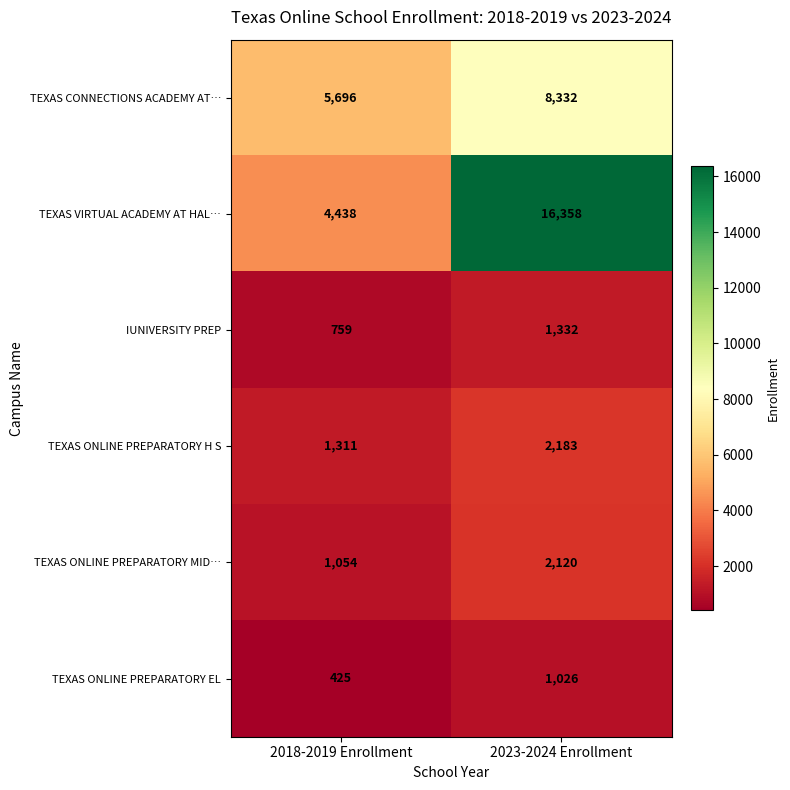

Read the TEXAS ONLINE PREPARATORY MID… value at 2018-2019 Enrollment, to the nearest 50.

1050